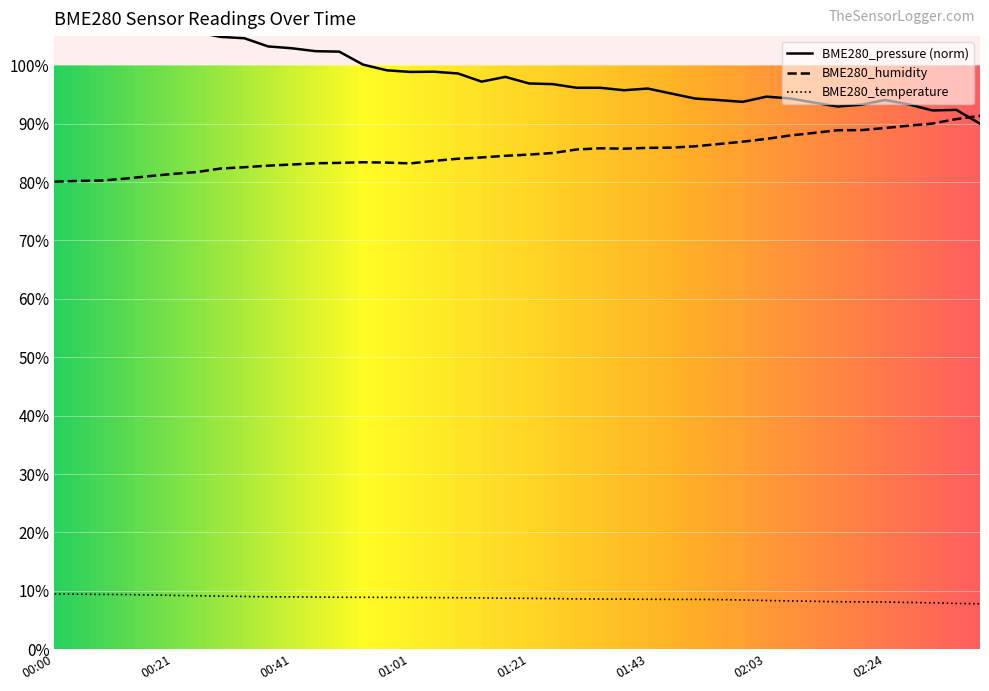

What is the label of the 25th point from the right?

01:01